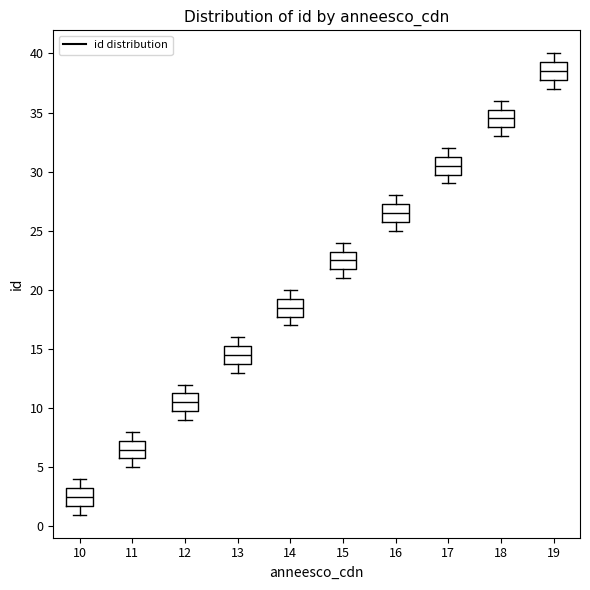

Reading left to right, read every box against the y-axis: the position of its median line, the range the box covers, and the ends of its whiskers. The values are not printed on the chart, so give them approximately, as read against the axis.

10: median 2.5, box 2.0 to 3.5, whiskers 1.0 to 4.0
11: median 6.5, box 6.0 to 7.5, whiskers 5.0 to 8.0
12: median 10.5, box 10.0 to 11.5, whiskers 9.0 to 12.0
13: median 14.5, box 14.0 to 15.5, whiskers 13.0 to 16.0
14: median 18.5, box 18.0 to 19.5, whiskers 17.0 to 20.0
15: median 22.5, box 22.0 to 23.5, whiskers 21.0 to 24.0
16: median 26.5, box 26.0 to 27.5, whiskers 25.0 to 28.0
17: median 30.5, box 30.0 to 31.5, whiskers 29.0 to 32.0
18: median 34.5, box 34.0 to 35.5, whiskers 33.0 to 36.0
19: median 38.5, box 38.0 to 39.5, whiskers 37.0 to 40.0